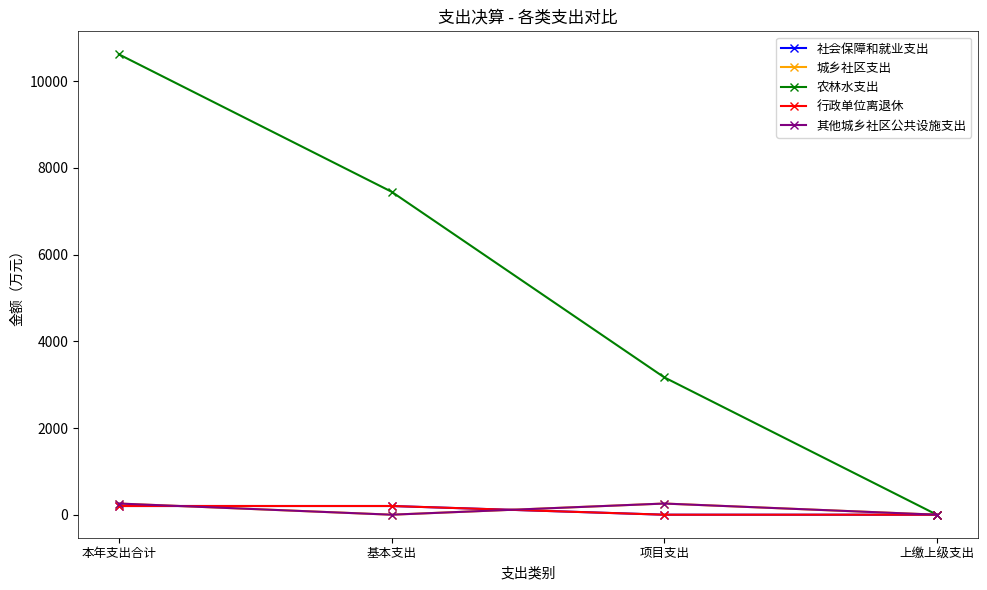

Is the value of 其他城乡社区公共设施支出 at 本年支出合计 greater than the value of 农林水支出 at 项目支出?

No